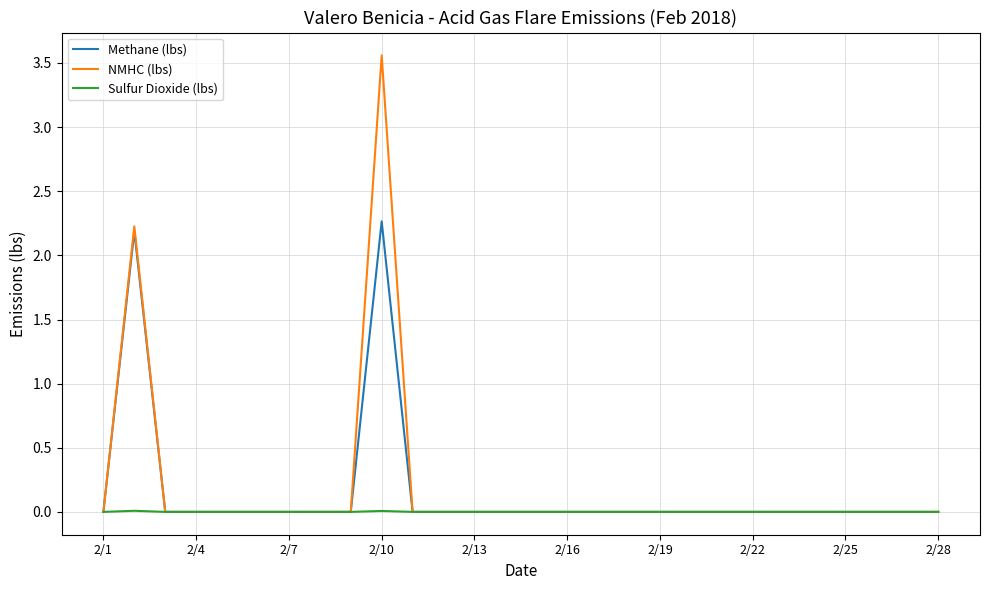

Rank the series by their maximum value, from highest to lowest.

NMHC (lbs), Methane (lbs), Sulfur Dioxide (lbs)